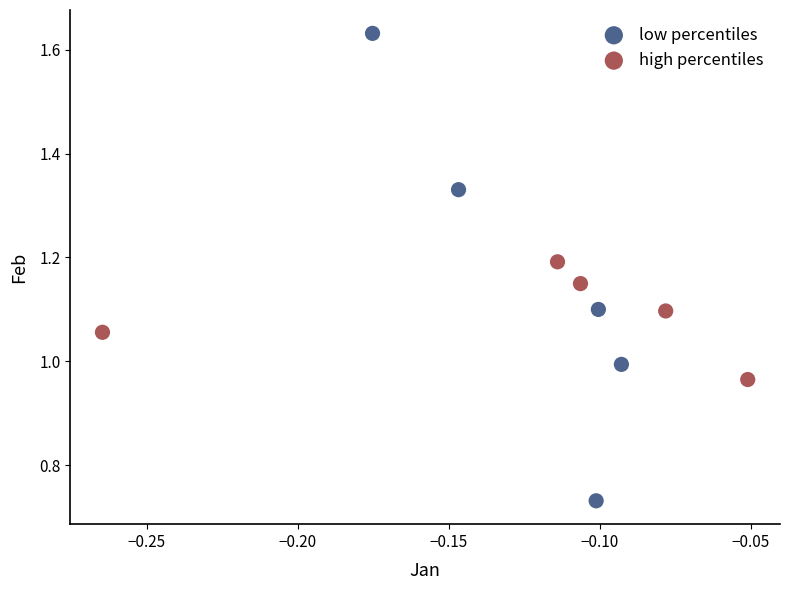

Which series has the largest Y range (max minus min)?

low percentiles